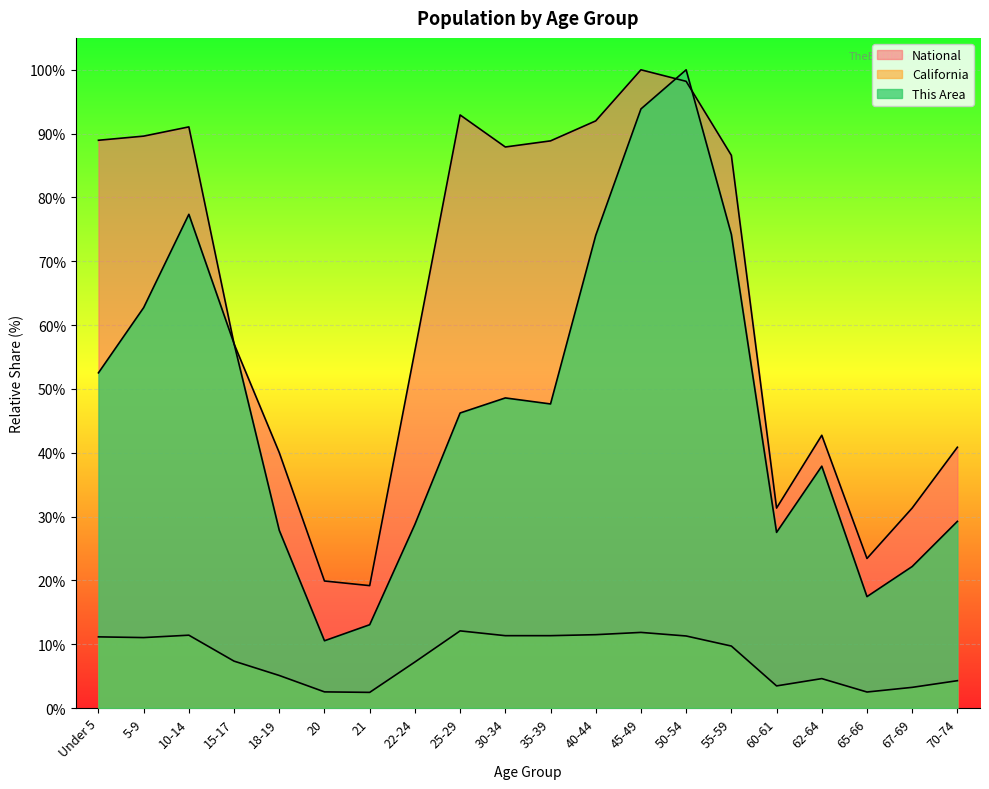

At 35-39, list the series in order from largest to smallest.

National, This Area, California